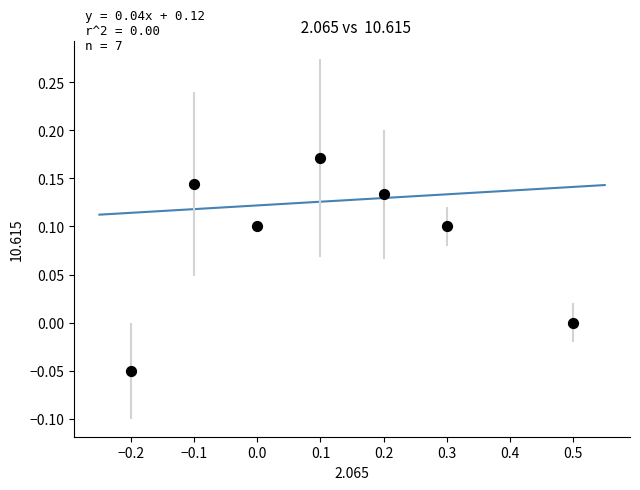

What is the range of X values (max minus min)?

0.7